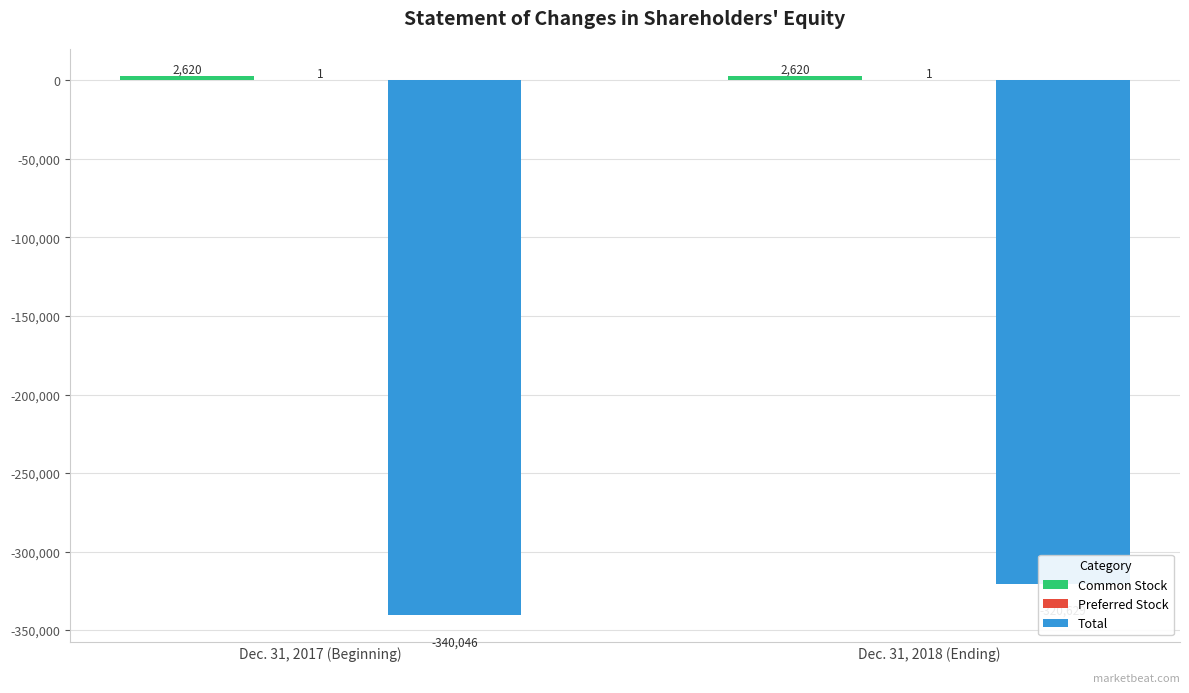

Which category has the highest value in the Total series?

Dec. 31, 2018 (Ending)